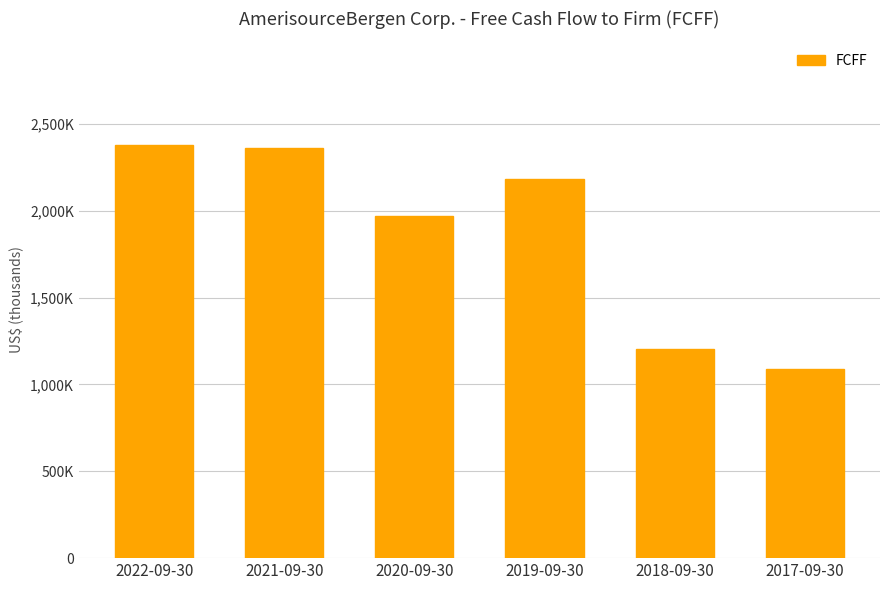

Where is the data nearest to the value 1734132?

2020-09-30